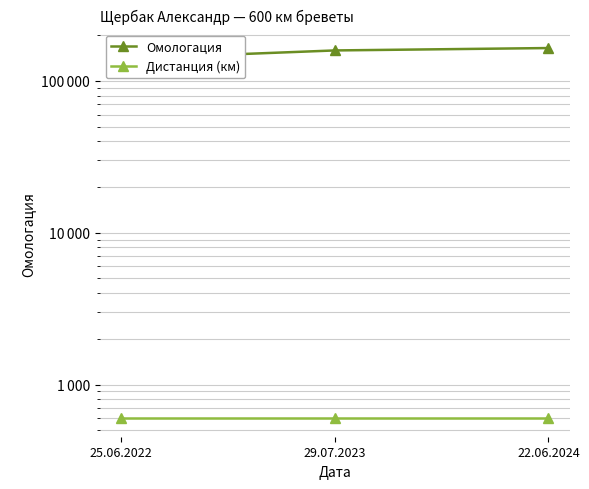

Which series has the largest range (max minus min)?

Омологация